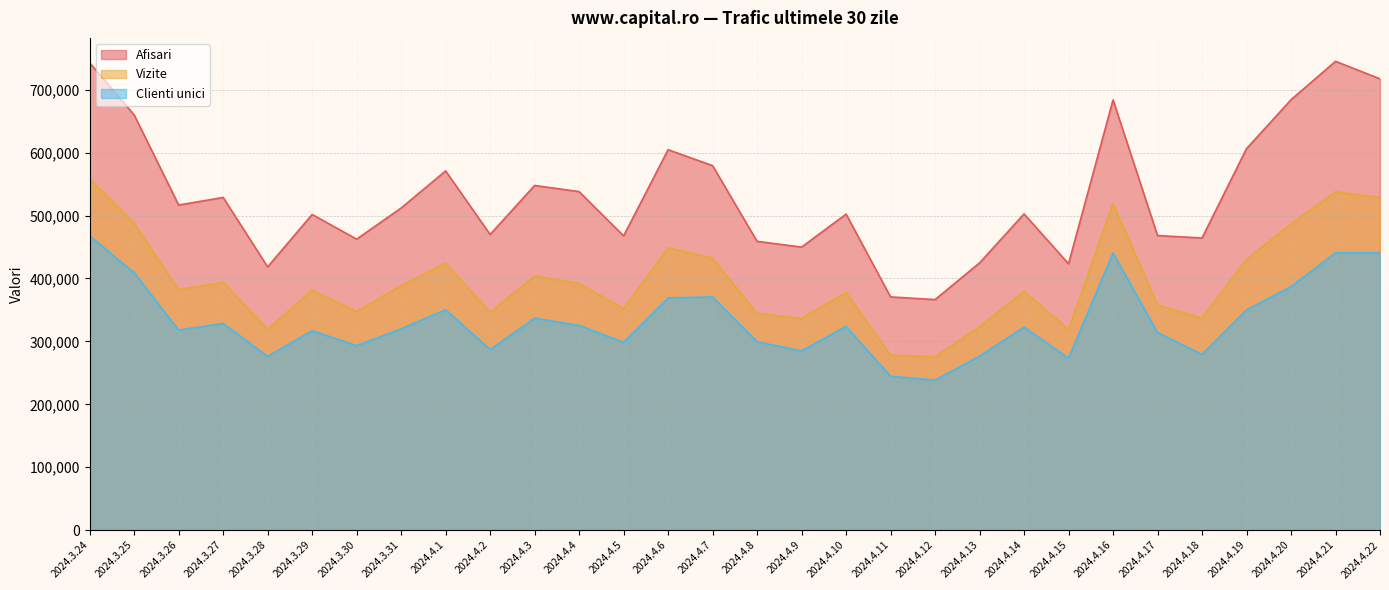

What are all the series names shown in the legend?

Afisari, Vizite, Clienti unici